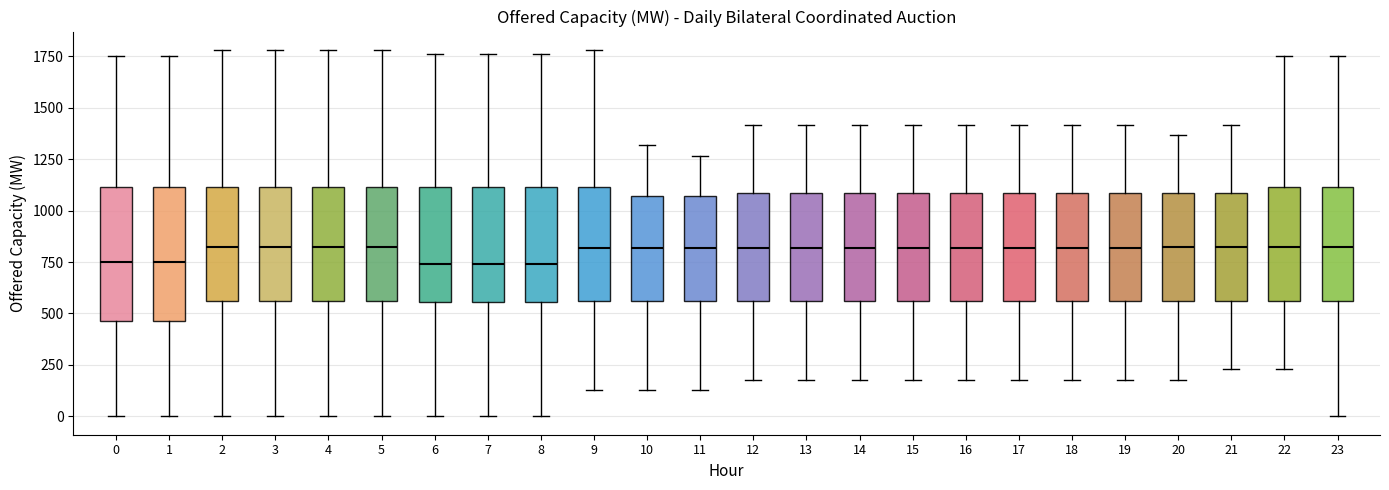

Reading left to right, read every box against the y-axis: the position of its median line, the range the box covers, and the ends of its whiskers. The values are not printed on the chart, so give them approximately, as read against the axis.

0: median 750, box 450 to 1100, whiskers 0 to 1750
1: median 750, box 450 to 1100, whiskers 0 to 1750
2: median 800, box 550 to 1100, whiskers 0 to 1800
3: median 800, box 550 to 1100, whiskers 0 to 1800
4: median 800, box 550 to 1100, whiskers 0 to 1800
5: median 800, box 550 to 1100, whiskers 0 to 1800
6: median 750, box 550 to 1100, whiskers 0 to 1750
7: median 750, box 550 to 1100, whiskers 0 to 1750
8: median 750, box 550 to 1100, whiskers 0 to 1750
9: median 800, box 550 to 1100, whiskers 150 to 1800
10: median 800, box 550 to 1050, whiskers 150 to 1300
11: median 800, box 550 to 1050, whiskers 150 to 1250
12: median 800, box 550 to 1100, whiskers 200 to 1400
13: median 800, box 550 to 1100, whiskers 200 to 1400
14: median 800, box 550 to 1100, whiskers 200 to 1400
15: median 800, box 550 to 1100, whiskers 200 to 1400
16: median 800, box 550 to 1100, whiskers 200 to 1400
17: median 800, box 550 to 1100, whiskers 200 to 1400
18: median 800, box 550 to 1100, whiskers 200 to 1400
19: median 800, box 550 to 1100, whiskers 200 to 1400
20: median 800, box 550 to 1100, whiskers 200 to 1350
21: median 800, box 550 to 1100, whiskers 250 to 1400
22: median 800, box 550 to 1100, whiskers 250 to 1750
23: median 800, box 550 to 1100, whiskers 0 to 1750